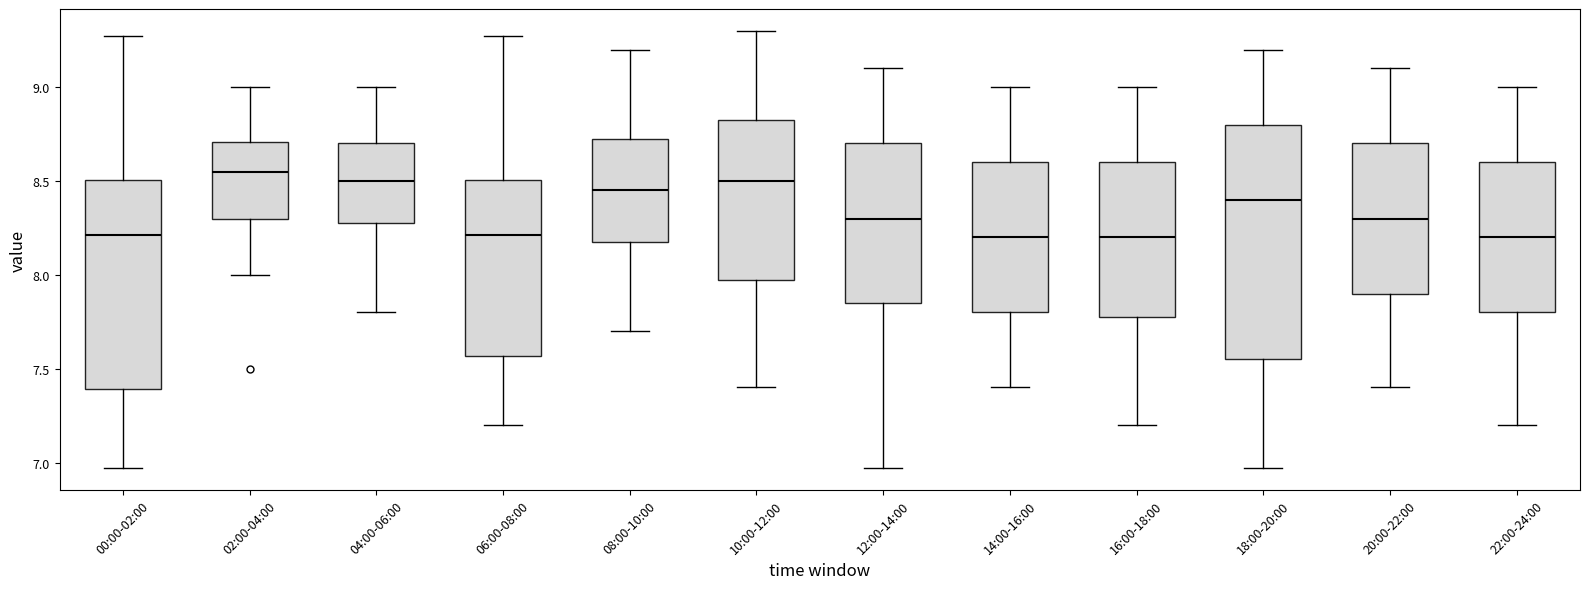

Reading left to right, read every box against the y-axis: the position of its median line, the range the box covers, and the ends of its whiskers. The values are not printed on the chart, so give them approximately, as read against the axis.

00:00-02:00: median 8.20, box 7.40 to 8.50, whiskers 6.95 to 9.25
02:00-04:00: median 8.55, box 8.30 to 8.70, whiskers 8.00 to 9.00
04:00-06:00: median 8.50, box 8.30 to 8.70, whiskers 7.80 to 9.00
06:00-08:00: median 8.20, box 7.55 to 8.50, whiskers 7.20 to 9.25
08:00-10:00: median 8.45, box 8.20 to 8.75, whiskers 7.70 to 9.20
10:00-12:00: median 8.50, box 8.00 to 8.85, whiskers 7.40 to 9.30
12:00-14:00: median 8.30, box 7.85 to 8.70, whiskers 6.95 to 9.10
14:00-16:00: median 8.20, box 7.80 to 8.60, whiskers 7.40 to 9.00
16:00-18:00: median 8.20, box 7.80 to 8.60, whiskers 7.20 to 9.00
18:00-20:00: median 8.40, box 7.55 to 8.80, whiskers 6.95 to 9.20
20:00-22:00: median 8.30, box 7.90 to 8.70, whiskers 7.40 to 9.10
22:00-24:00: median 8.20, box 7.80 to 8.60, whiskers 7.20 to 9.00